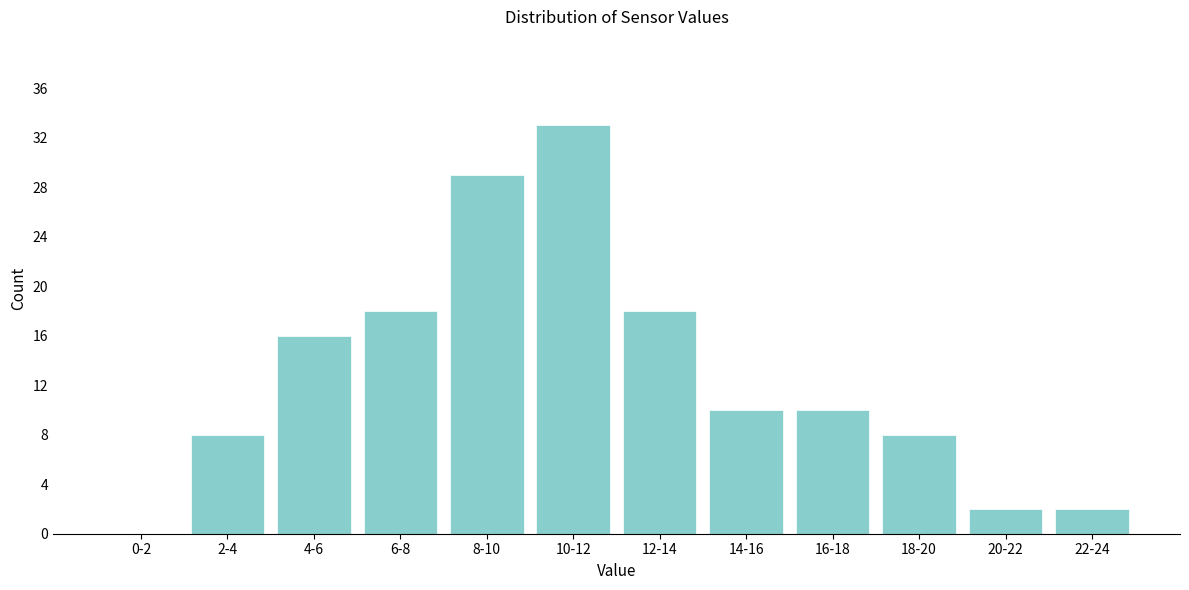

Reading left to right, list all the values displayed in this chart.

0-2=0	2-4=8	4-6=16	6-8=18	8-10=29	10-12=33	12-14=18	14-16=10	16-18=10	18-20=8	20-22=2	22-24=2